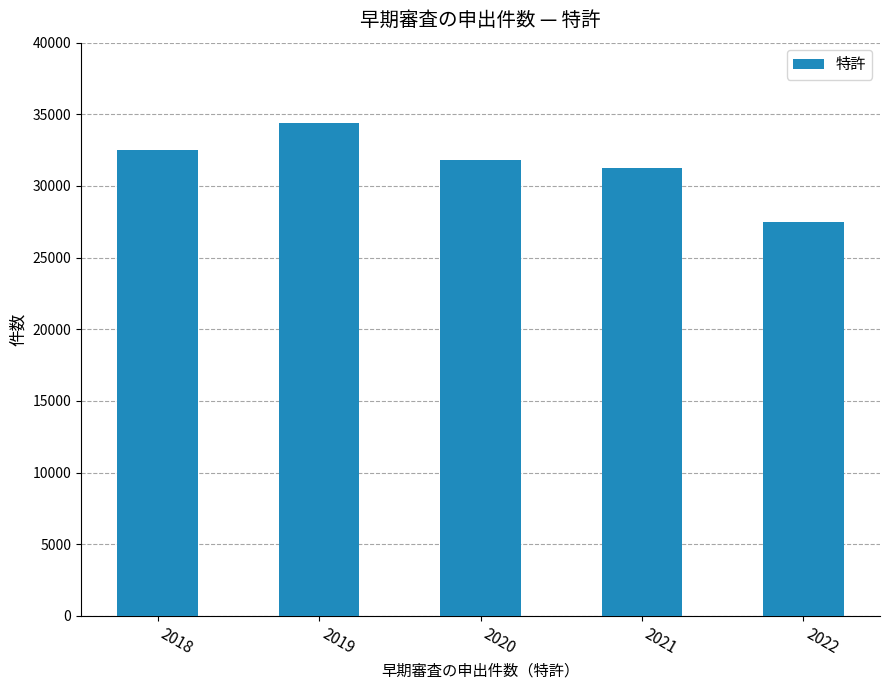

How many data points does each series have?

5